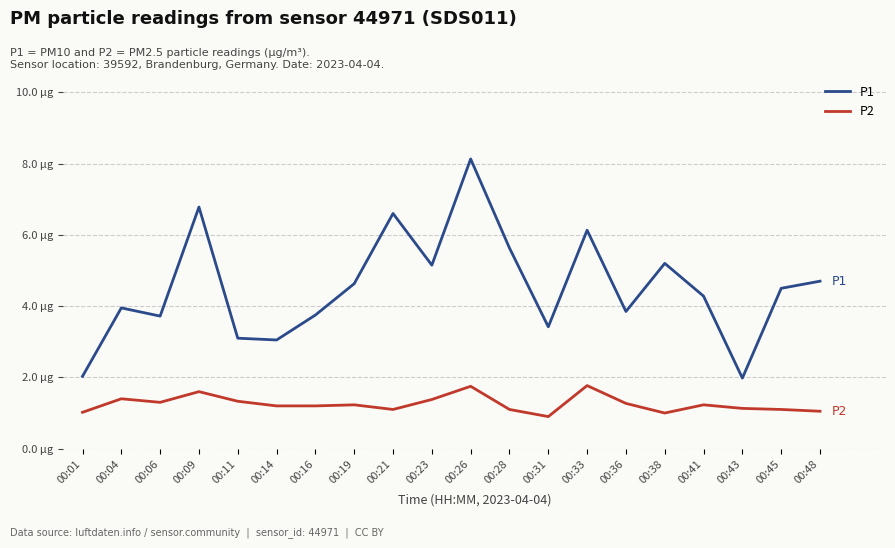

What are all the series names shown in the legend?

P1, P2